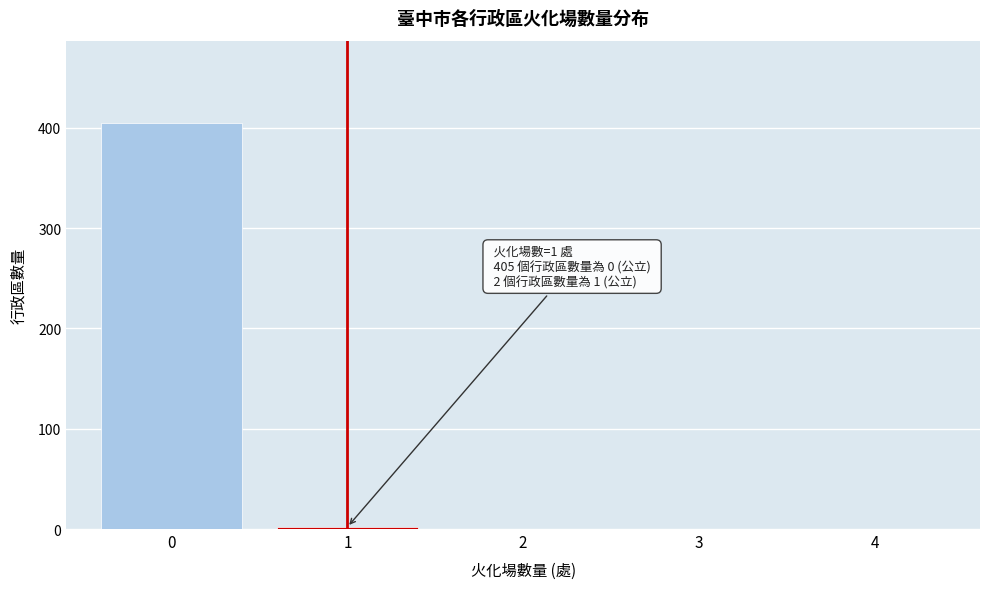

Reading left to right, transcribe all the data shown in this chart.

0=405	1=2	2=0	3=0	4=0